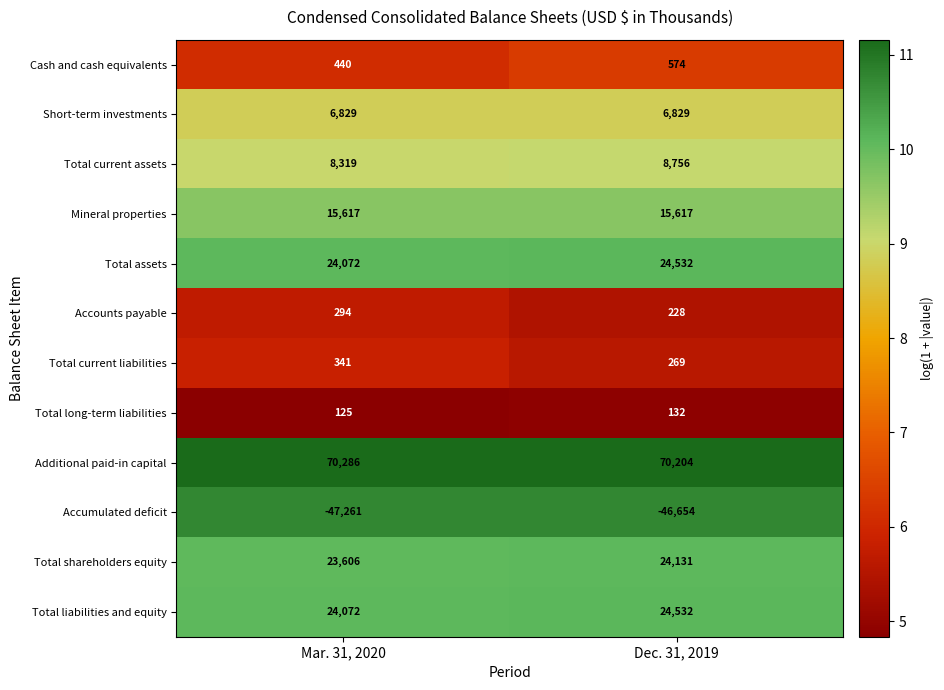

List the labels in order of Accumulated deficit value, smallest first.

Mar. 31, 2020, Dec. 31, 2019